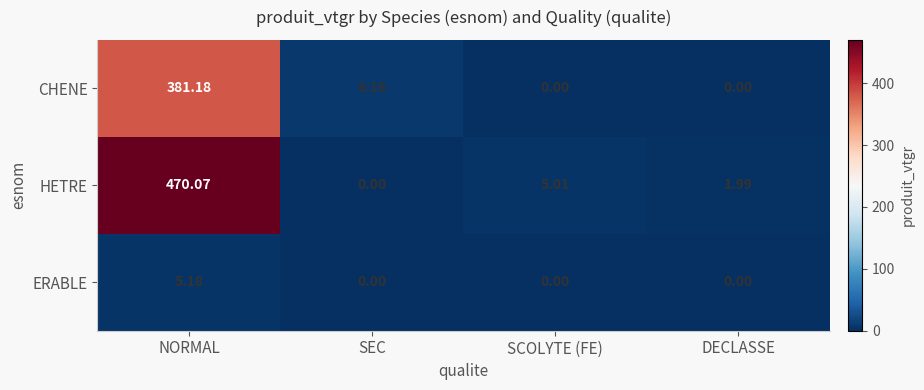

What is the difference between the highest and lowest values at SCOLYTE (FE)?

5.0